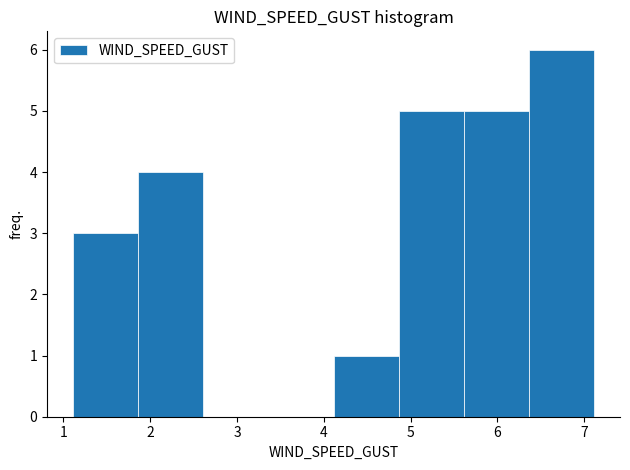

Which range on the x-axis has the tallest bar?

6.4 to 7.1